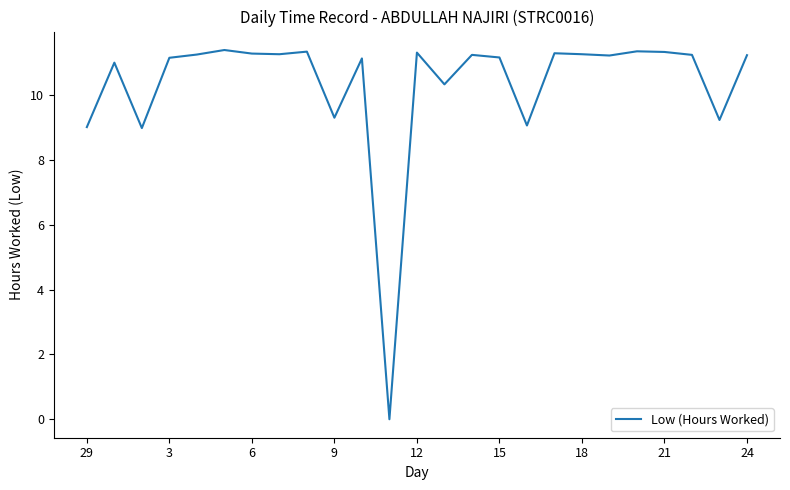

What is the label of the 10th point from the left?

9